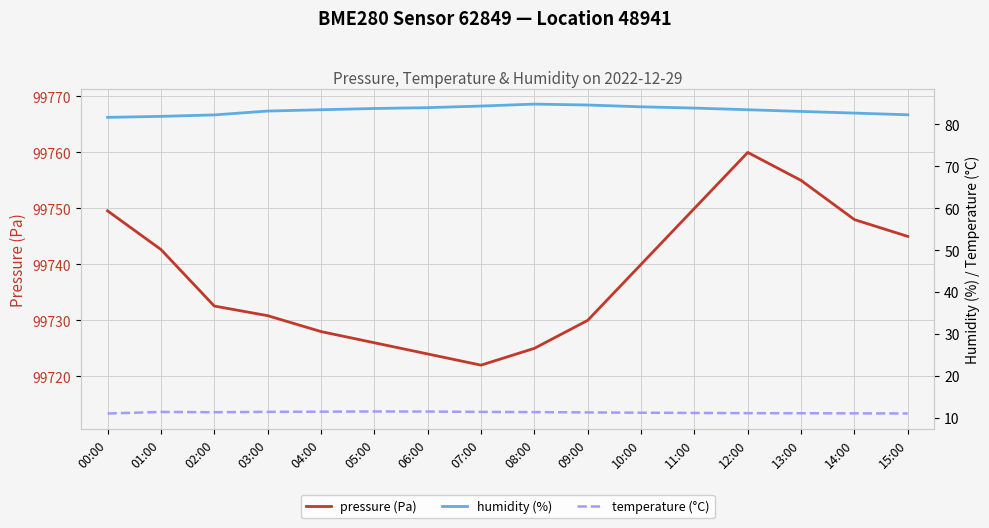

Count the number of data series in this chart.

3